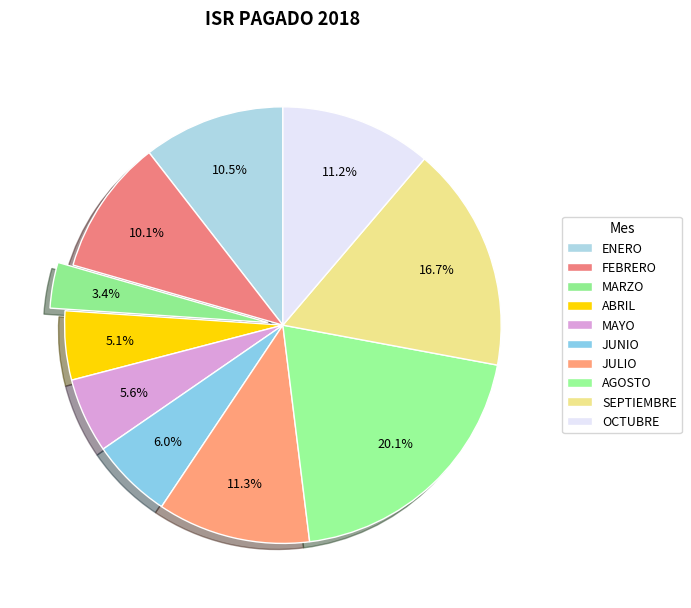

What is the ratio of the value at AGOSTO to the value at MAYO?

3.6